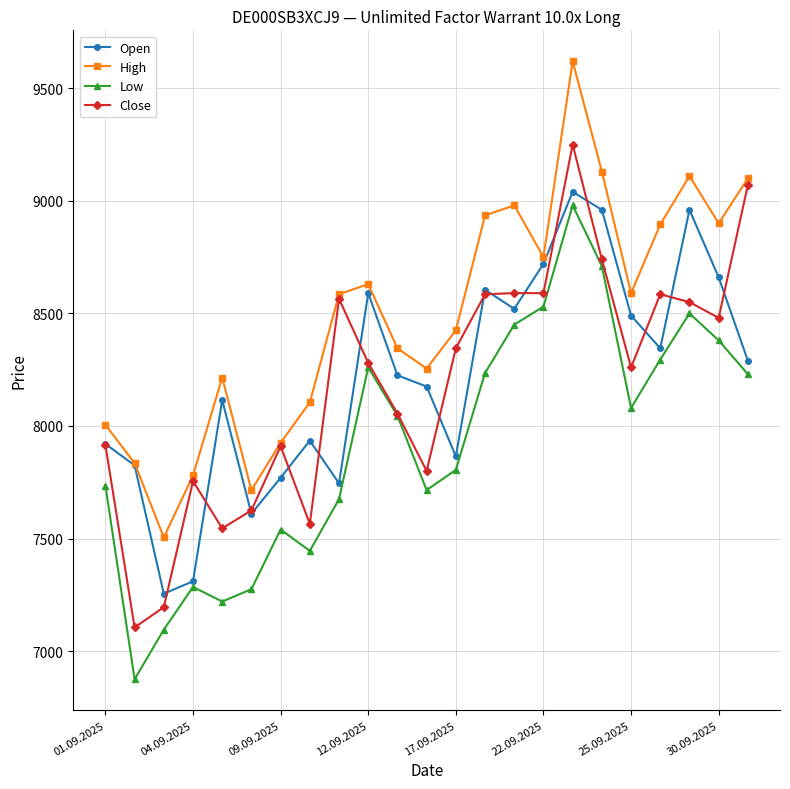

Which series has the largest total across all categories?

High